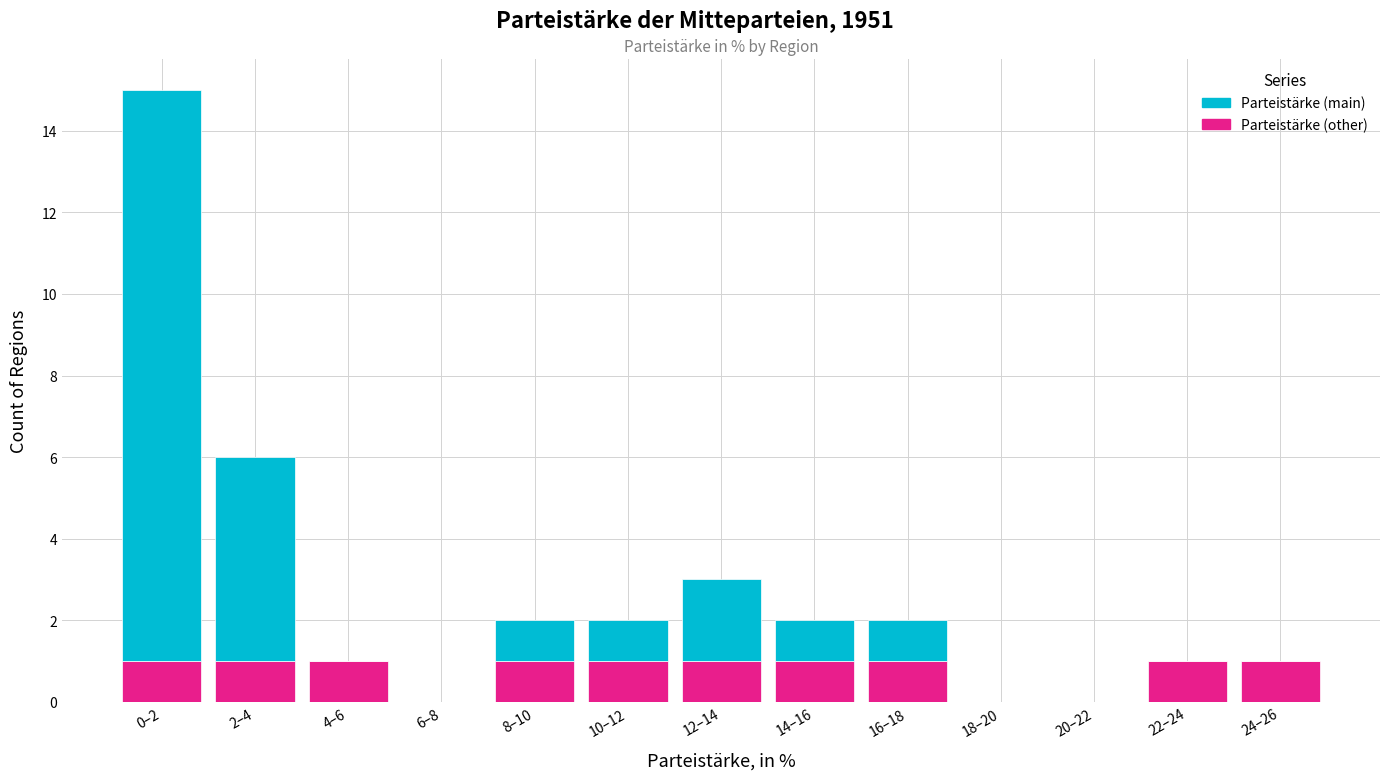

Reading left to right, transcribe the values for Parteistärke (other).

0–2=1	2–4=1	4–6=1	6–8=0	8–10=1	10–12=1	12–14=1	14–16=1	16–18=1	18–20=0	20–22=0	22–24=1	24–26=1